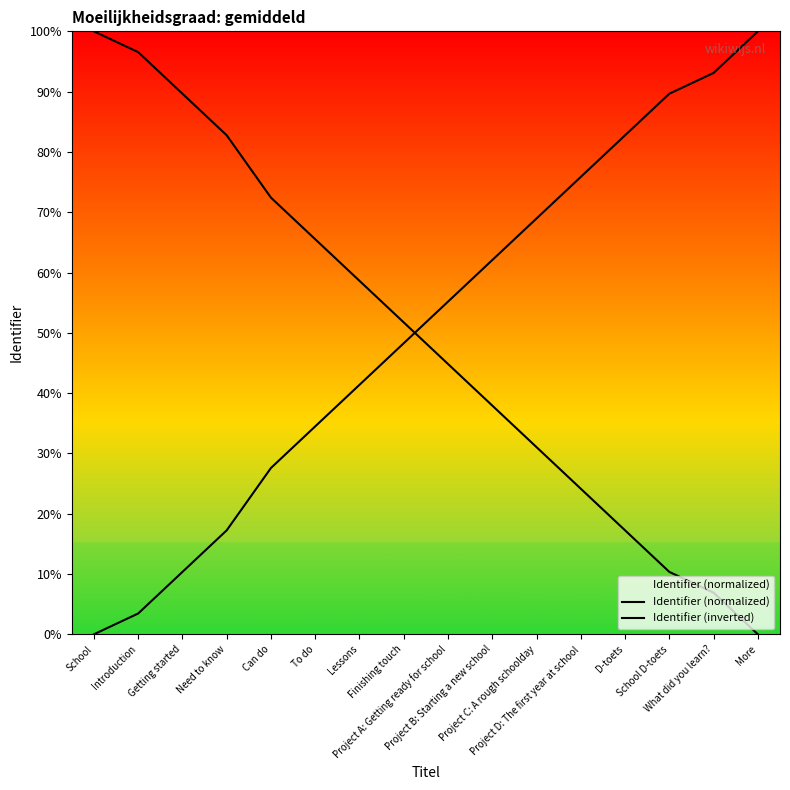

What is the difference between the maximum and minimum values in the Identifier (inverted) series?

100.0